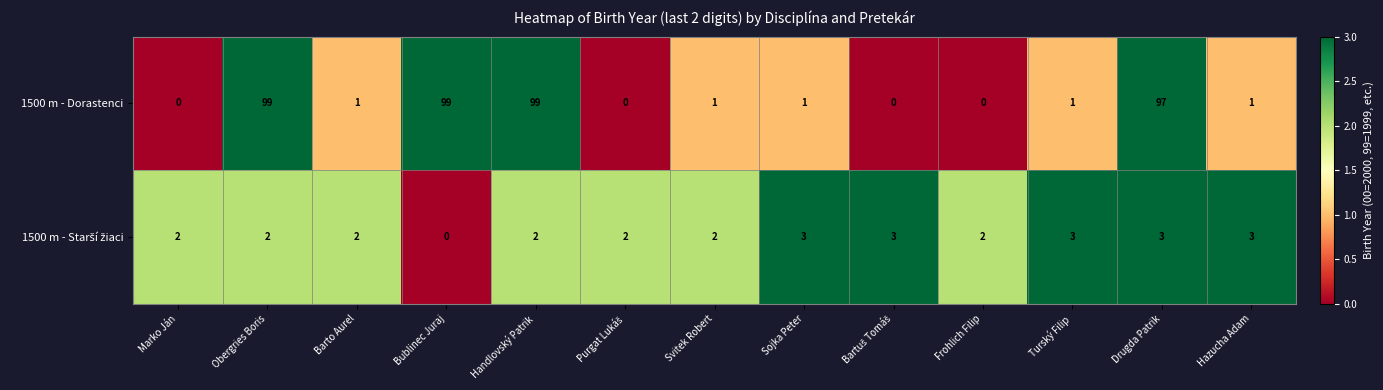

Which series has the largest total across all categories?

1500 m - Dorastenci